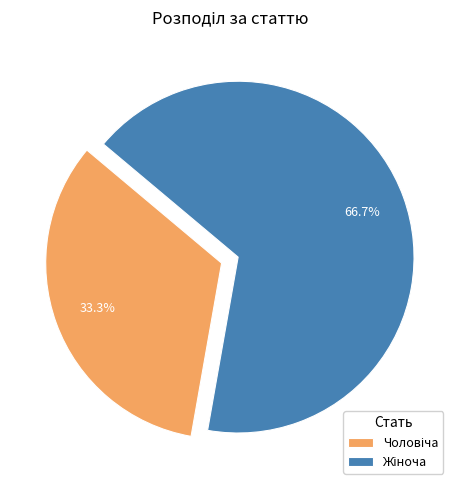

Is there any slice that represents more than half of the pie?

Yes